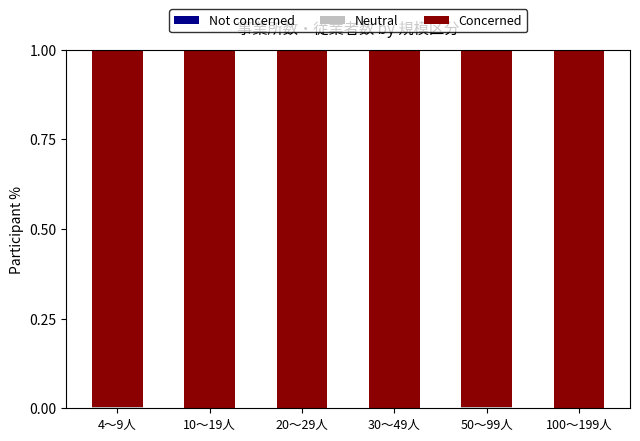

What is the total value across all series at 30～49人?

1.0